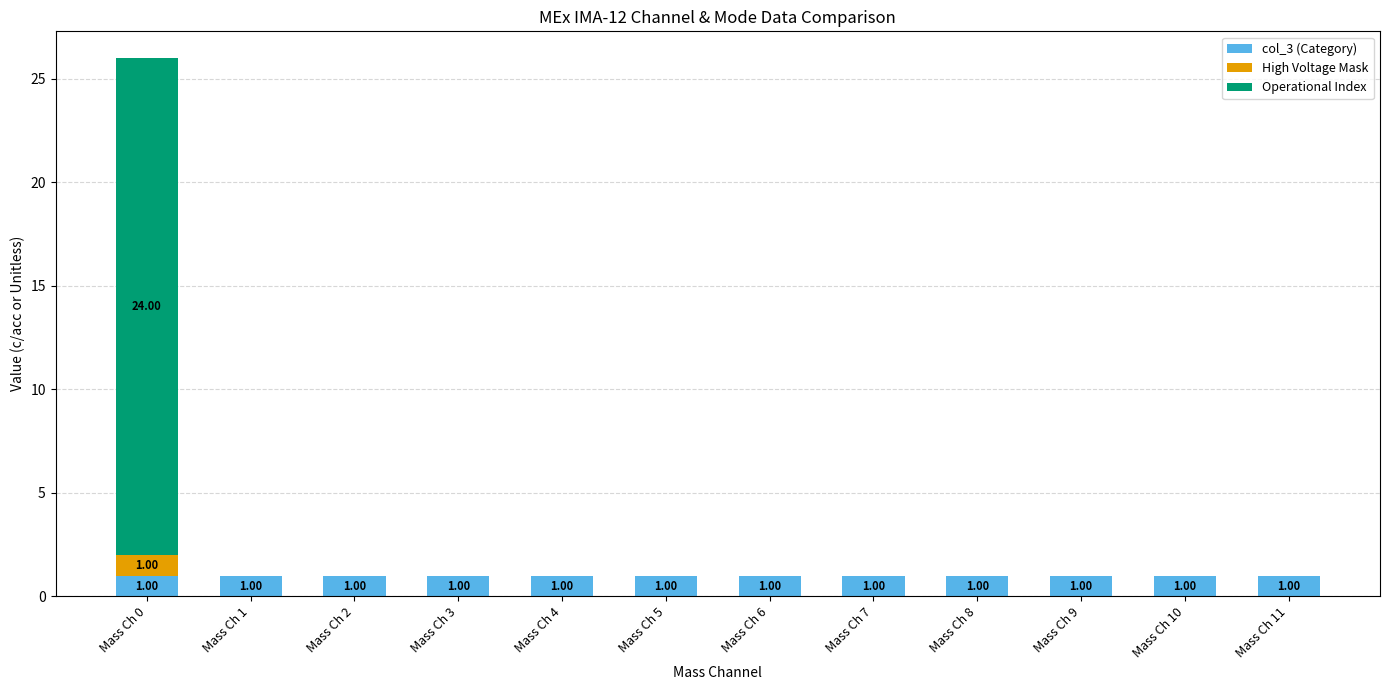

At which category is the sum across all series the highest?

Mass Ch 0